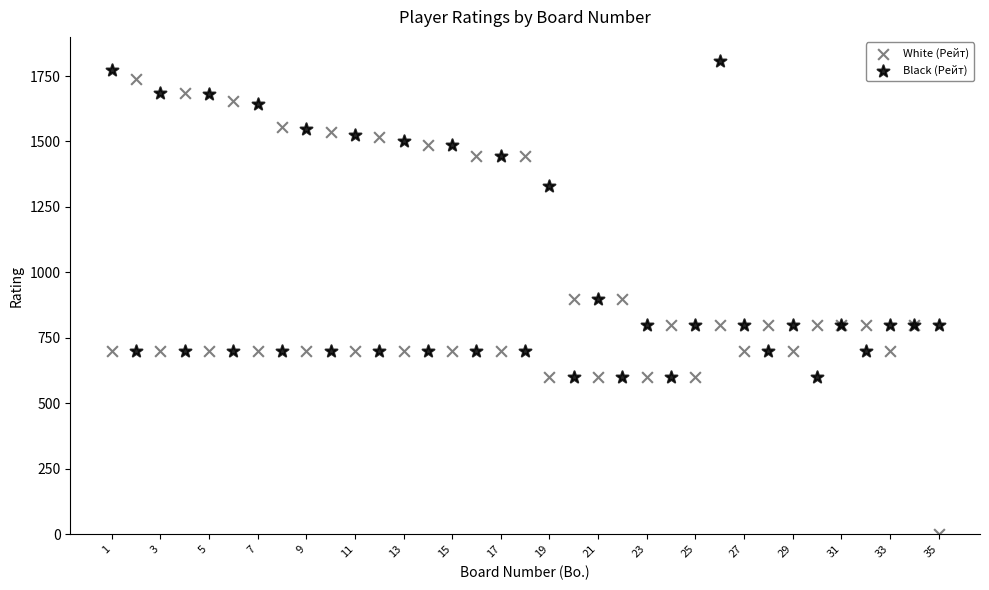

Which series reaches the minimum Y coordinate?

White (Рейт)